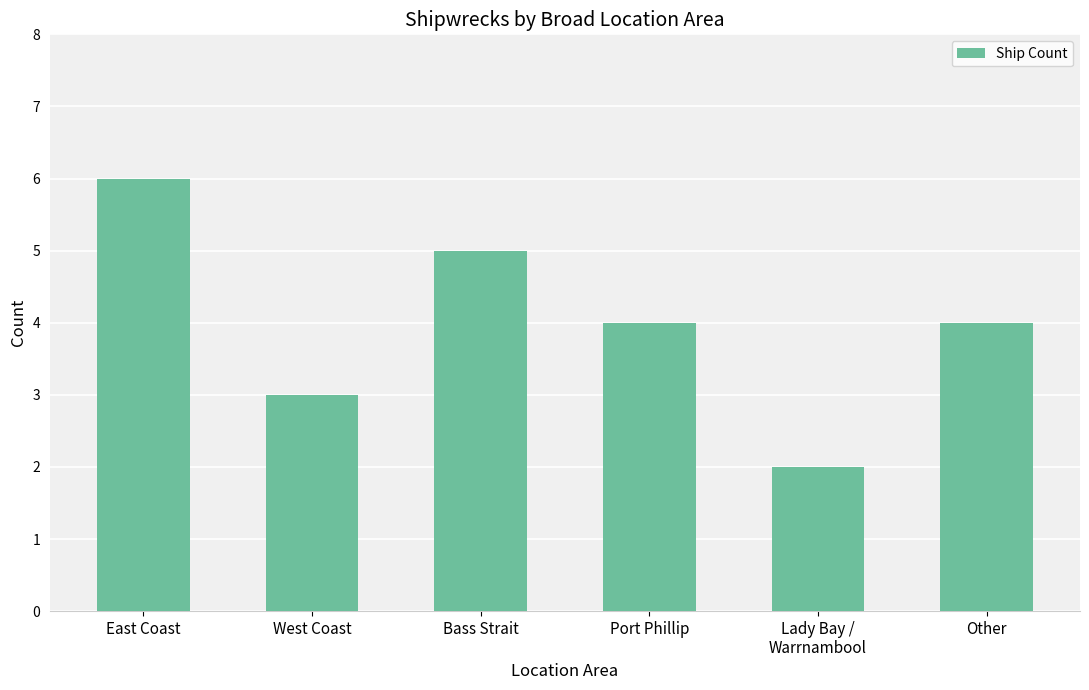

What is the change in value from Bass Strait to Other?

-1